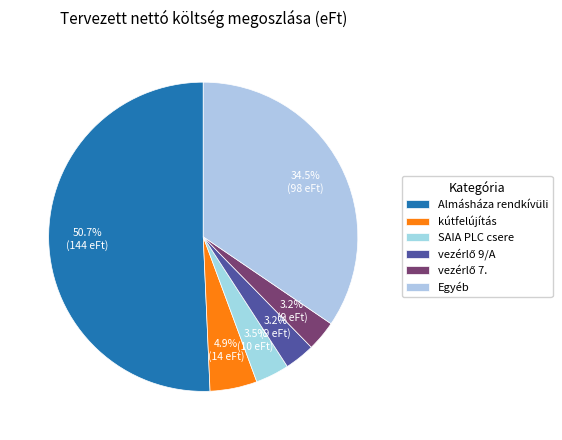

What is the largest slice in the pie chart?

Almásháza rendkívüli